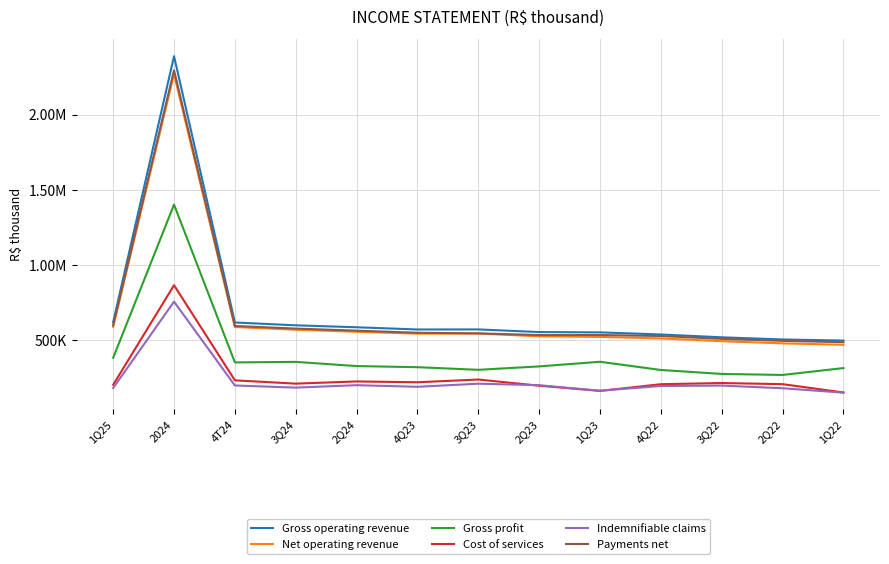

What are all the series names shown in the legend?

Gross operating revenue, Net operating revenue, Gross profit, Cost of services, Indemnifiable claims, Payments net